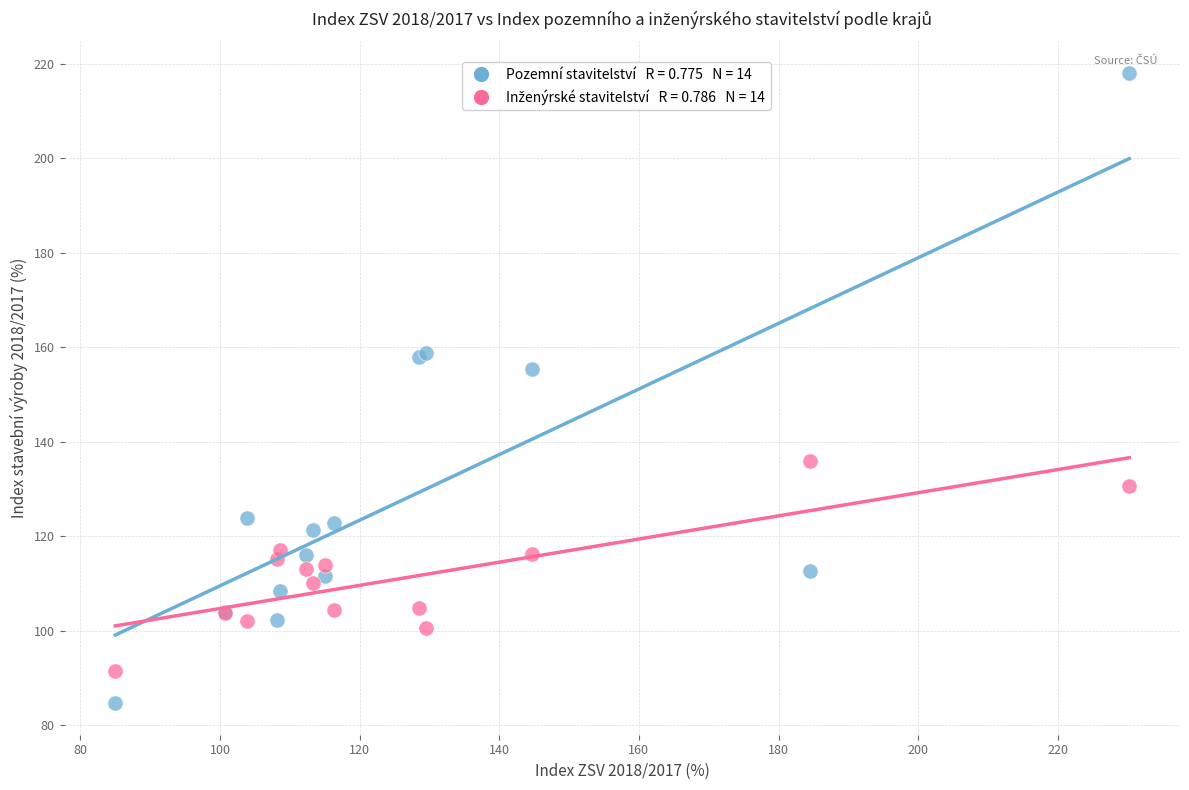

Across all series, what Y value is closest to 151?

155.4